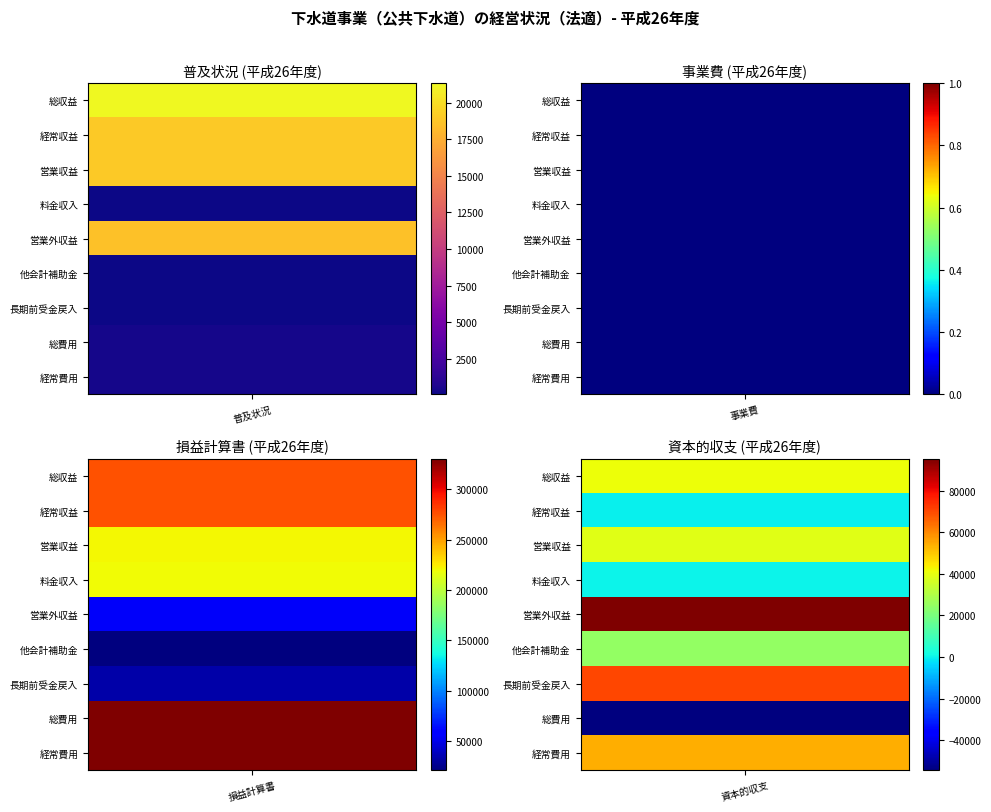

Rank the categories by 資本的収支 value from highest to lowest.

4, 6, 8, 0, 2, 5, 3, 1, 7